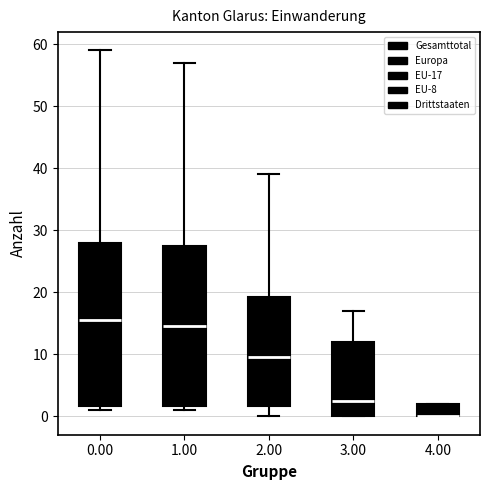

Where does the upper whisker of the box at x = 0.00 end on the y-axis? The values are not printed on the chart, so give them approximately, as read against the axis.

59